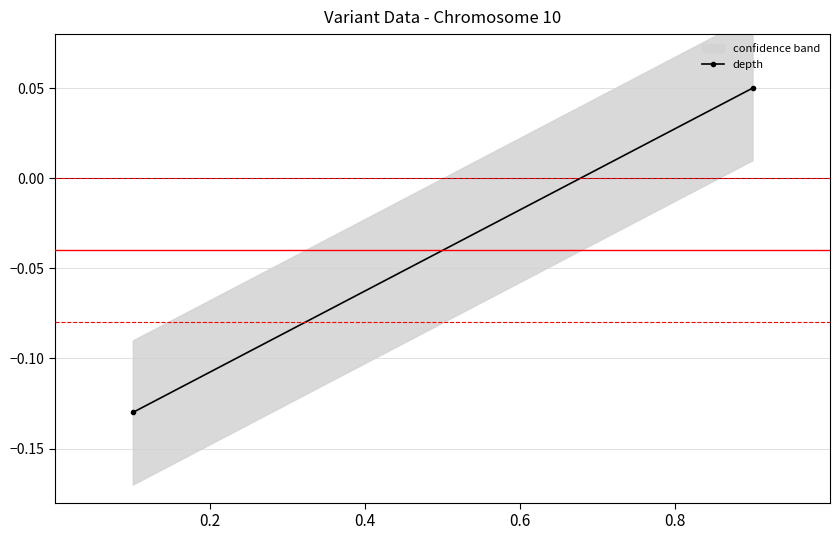

What is the difference between the maximum and minimum values?

0.2